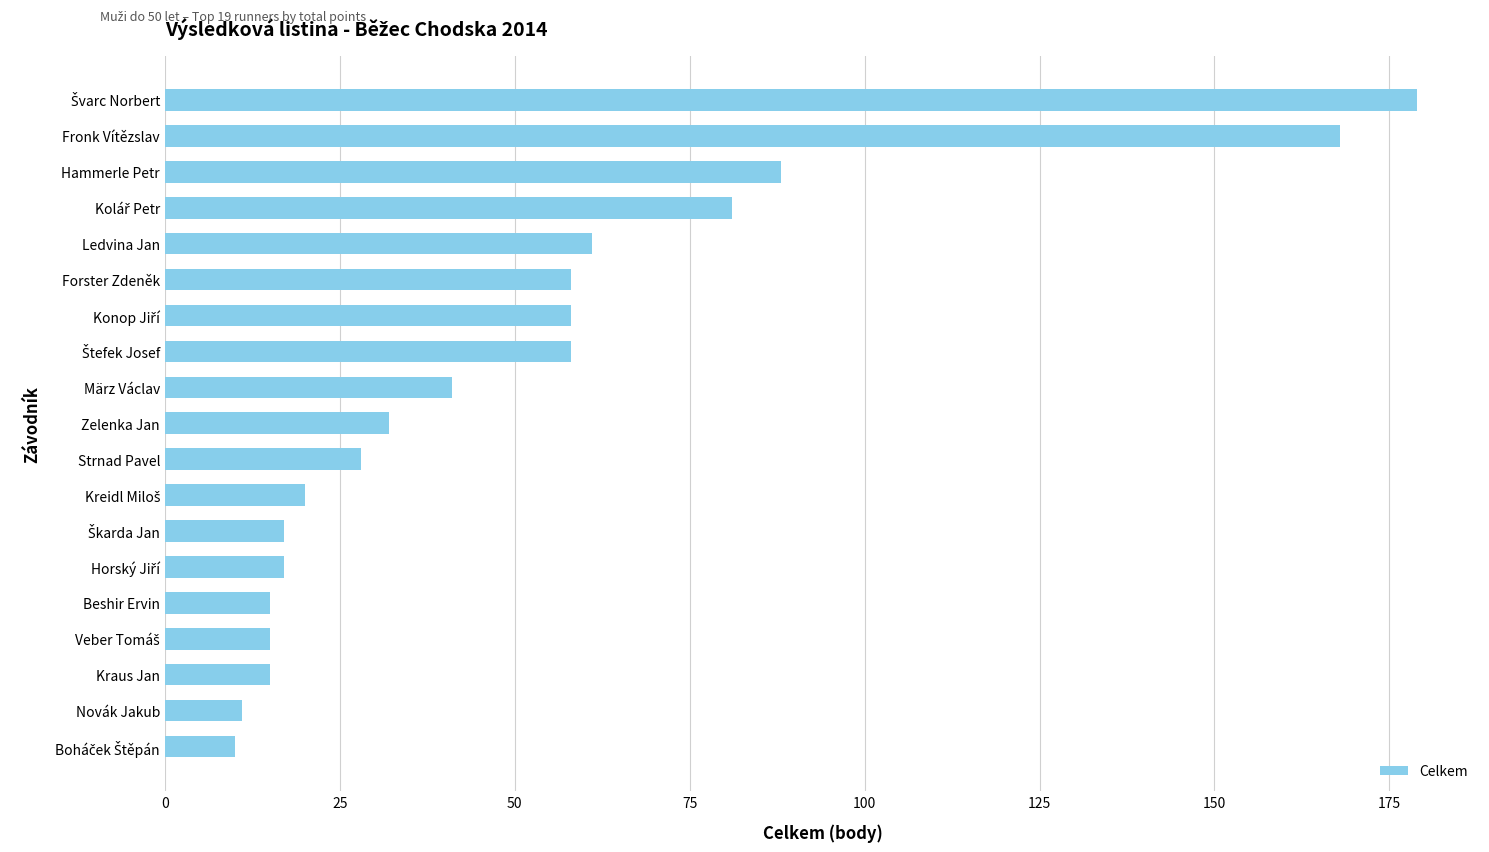

What is the sum of all values?

972